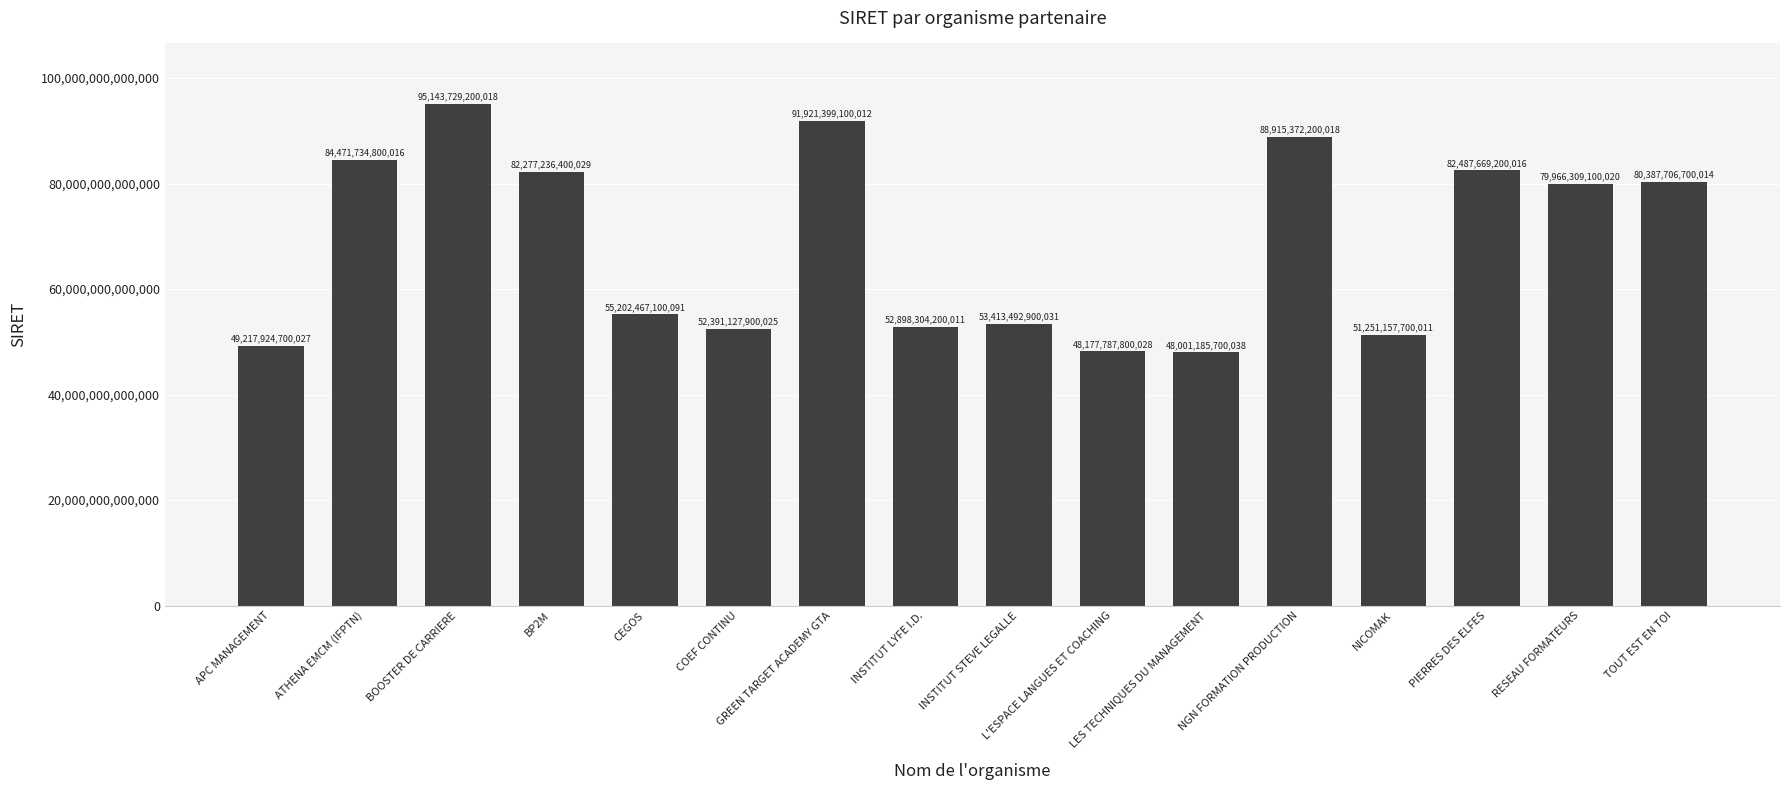

What is the sum of all values?

1096124604700405